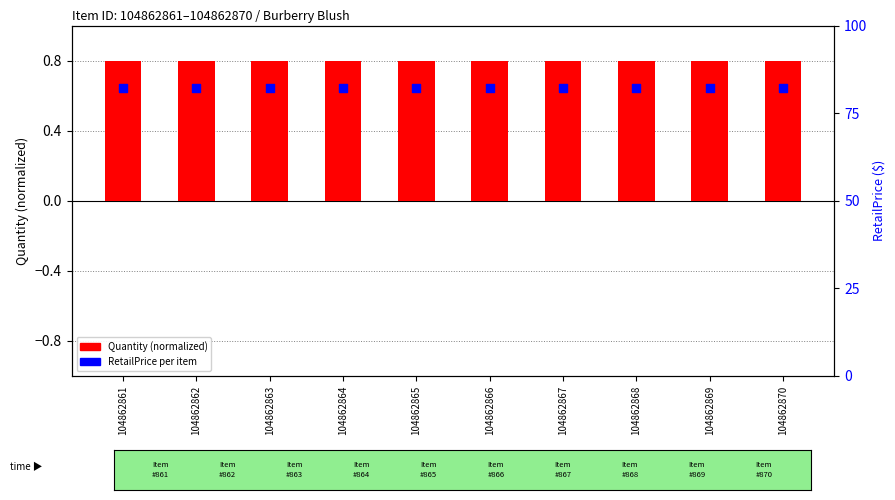

Which series contains the highest Y value?

RetailPrice (percentile)